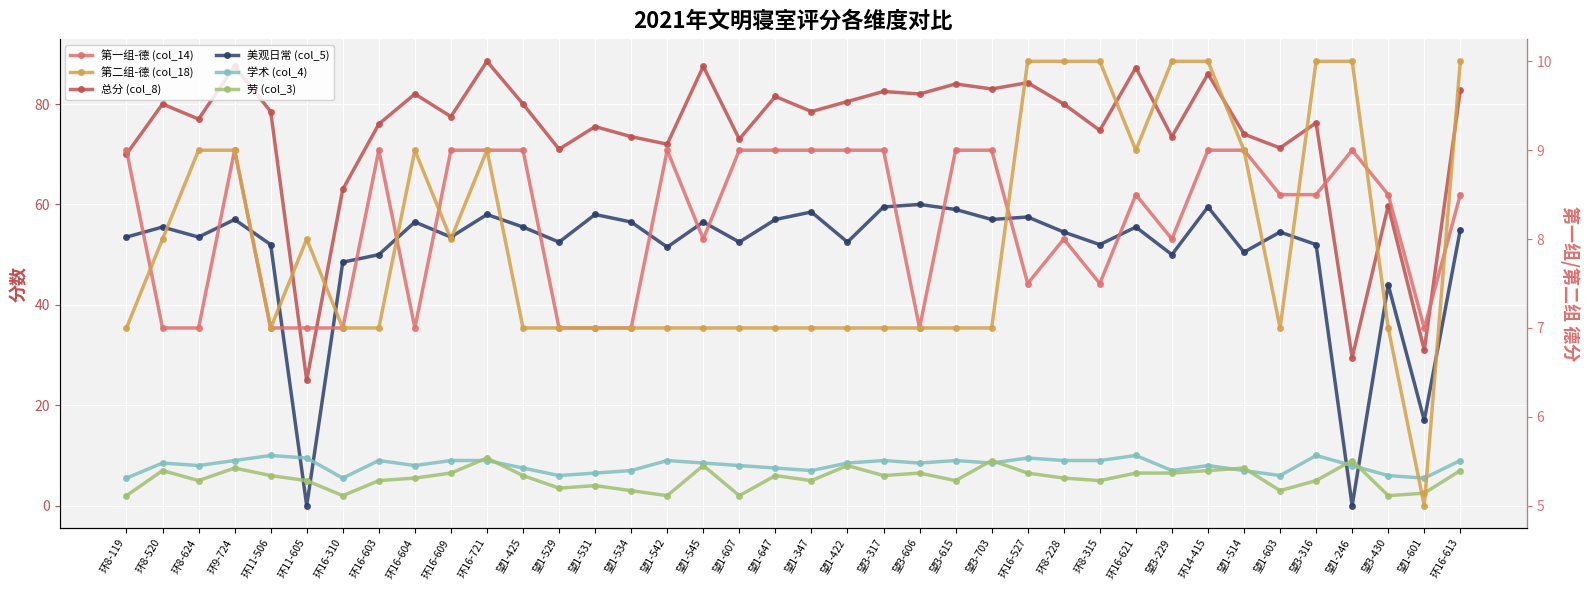

Reading left to right, transcribe all the data shown in this chart.

总分 (col_8): 70.0	80.0	77.0	87.5	78.5	25.0	63.0	76.0	82.0	77.5	88.5	80.0	71.0	75.5	73.5	72.0	87.5	73.0	81.5	78.5	80.5	82.5	82.0	84.0	83.0	84.2	80.0	74.8	87.2	73.5	86.0	74.0	71.2	76.2	29.5	59.8	31.0	82.8
美观日常 (col_5): 53.5	55.5	53.5	57.0	52.0	0.0	48.5	50.0	56.5	53.5	58.0	55.5	52.5	58.0	56.5	51.5	56.5	52.5	57.0	58.5	52.5	59.5	60.0	59.0	57.0	57.5	54.5	52.0	55.5	50.0	59.5	50.5	54.5	52.0	0.0	44.0	17.0	55.0
学术 (col_4): 5.5	8.5	8.0	9.0	10.0	9.5	5.5	9.0	8.0	9.0	9.0	7.5	6.0	6.5	7.0	9.0	8.5	8.0	7.5	7.0	8.5	9.0	8.5	9.0	8.5	9.5	9.0	9.0	10.0	7.0	8.0	7.0	6.0	10.0	8.0	6.0	5.5	9.0
劳 (col_3): 2.0	7.0	5.0	7.5	6.0	5.0	2.0	5.0	5.5	6.5	9.5	6.0	3.5	4.0	3.0	2.0	8.0	2.0	6.0	5.0	8.0	6.0	6.5	5.0	9.0	6.5	5.5	5.0	6.5	6.5	7.0	7.5	3.0	5.0	9.0	2.0	2.5	7.0
第一组-德 (col_14): 9.0	7.0	7.0	9.0	7.0	7.0	7.0	9.0	7.0	9.0	9.0	9.0	7.0	7.0	7.0	9.0	8.0	9.0	9.0	9.0	9.0	9.0	7.0	9.0	9.0	7.5	8.0	7.5	8.5	8.0	9.0	9.0	8.5	8.5	9.0	8.5	7.0	8.5
第二组-德 (col_18): 7.0	8.0	9.0	9.0	7.0	8.0	7.0	7.0	9.0	8.0	9.0	7.0	7.0	7.0	7.0	7.0	7.0	7.0	7.0	7.0	7.0	7.0	7.0	7.0	7.0	10.0	10.0	10.0	9.0	10.0	10.0	9.0	7.0	10.0	10.0	7.0	5.0	10.0